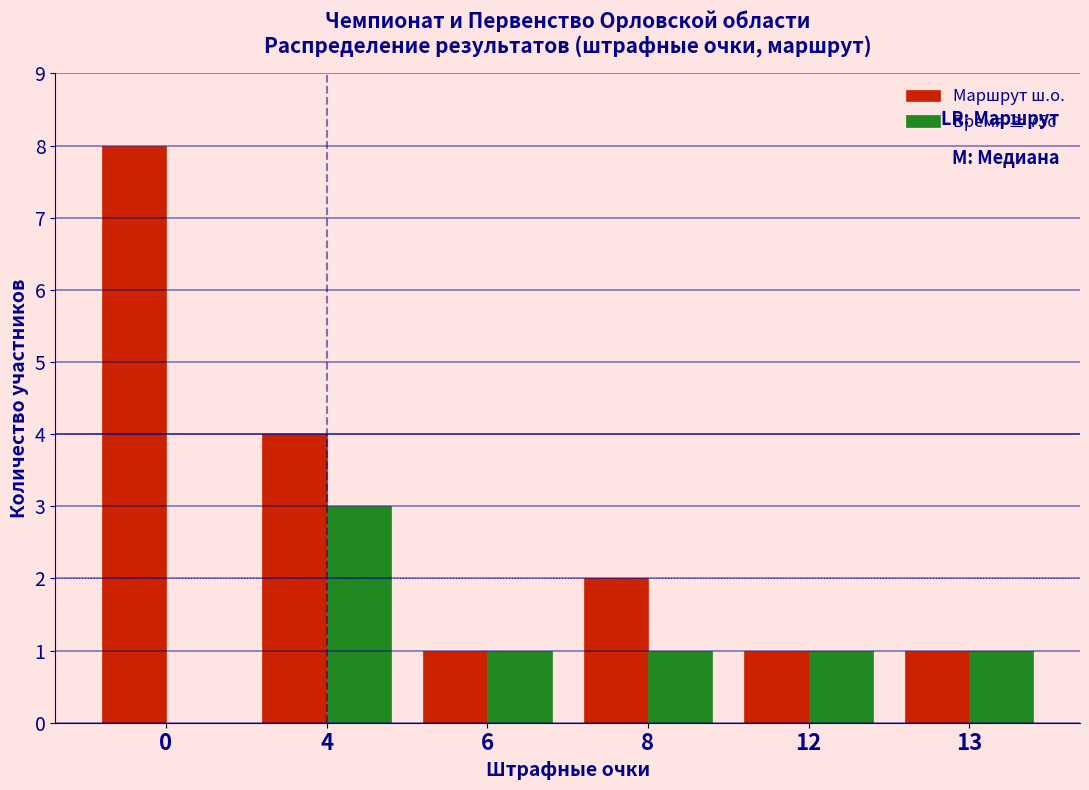

Reading right to left, what are all the values shown in this chart?

Маршрут ш.о.: 13=1	12=1	8=2	6=1	4=4	0=8
Время ≥ 75с: 13=1	12=1	8=1	6=1	4=3	0=0